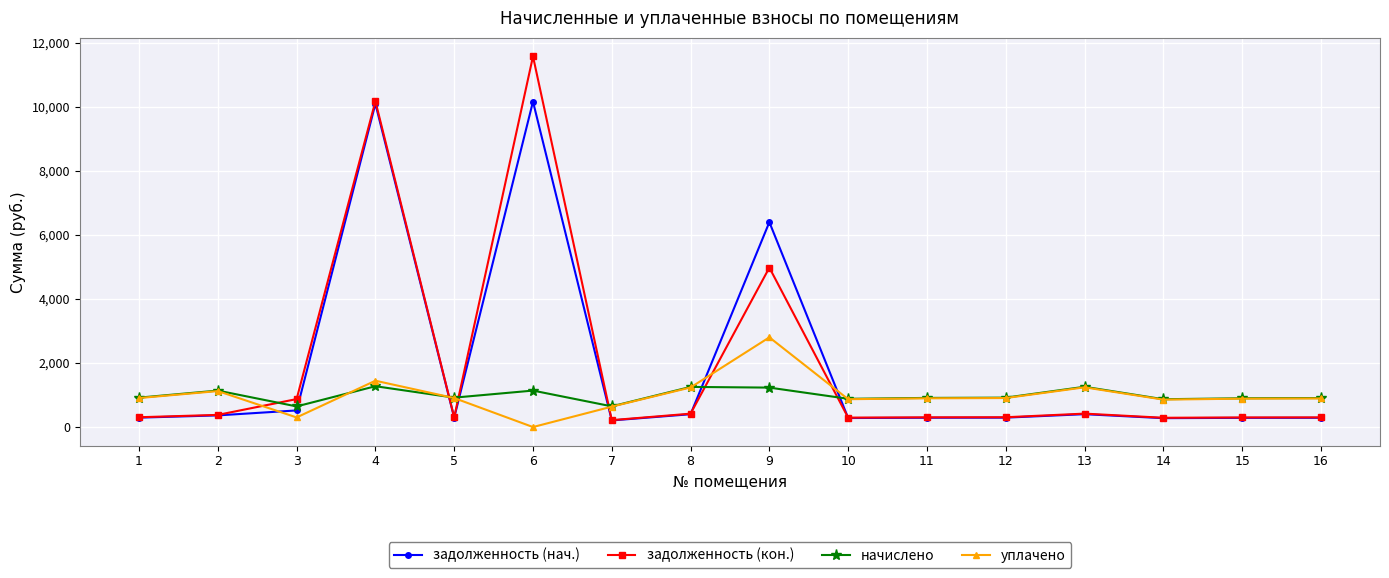

True or false: задолженность (кон.) and уплачено cross at least once.

True